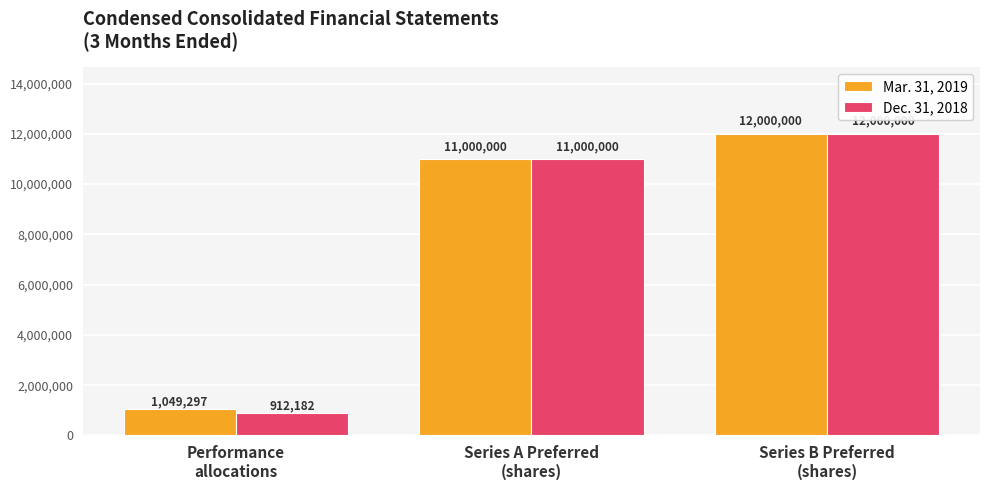

Reading left to right, transcribe all the data shown in this chart.

Mar. 31, 2019: Performance
allocations=1049297	Series A Preferred
(shares)=11000000	Series B Preferred
(shares)=12000000
Dec. 31, 2018: Performance
allocations=912182	Series A Preferred
(shares)=11000000	Series B Preferred
(shares)=12000000